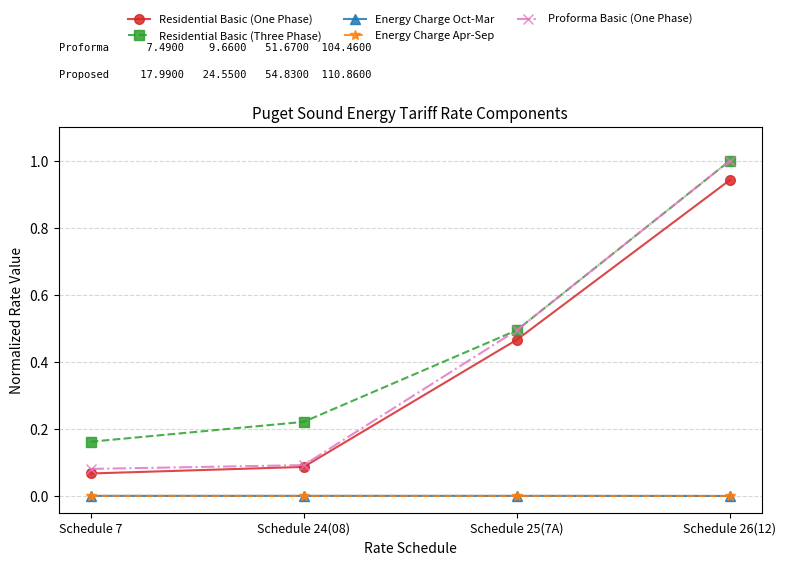

True or false: Proforma Basic (One Phase) has more than 2 interior local peaks.

False